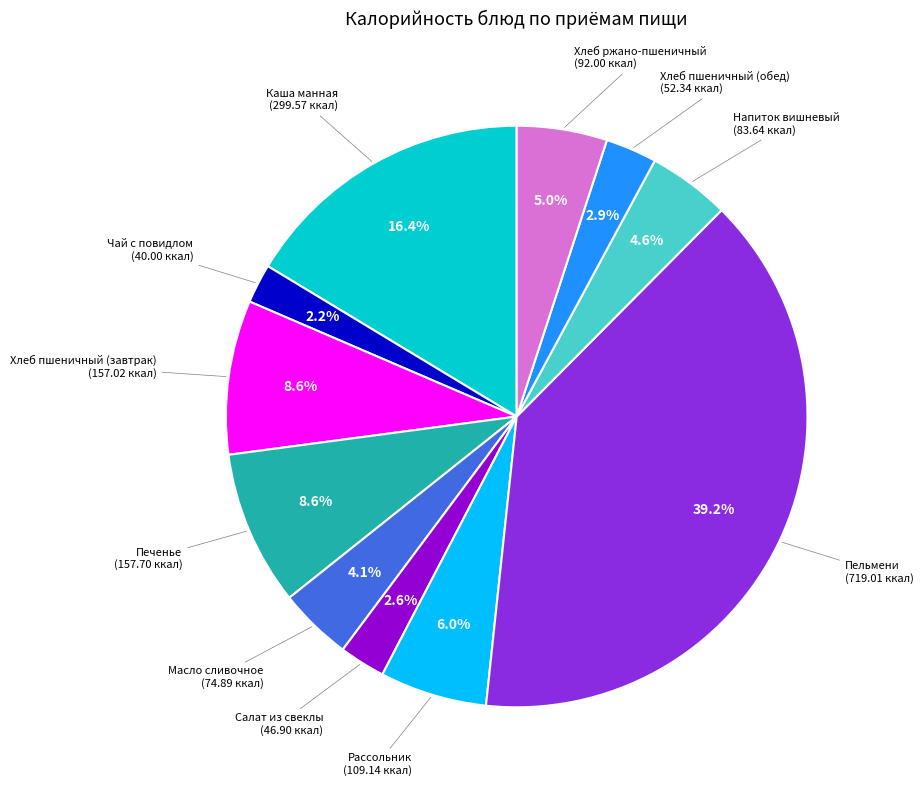

Is there any slice that represents more than half of the pie?

No